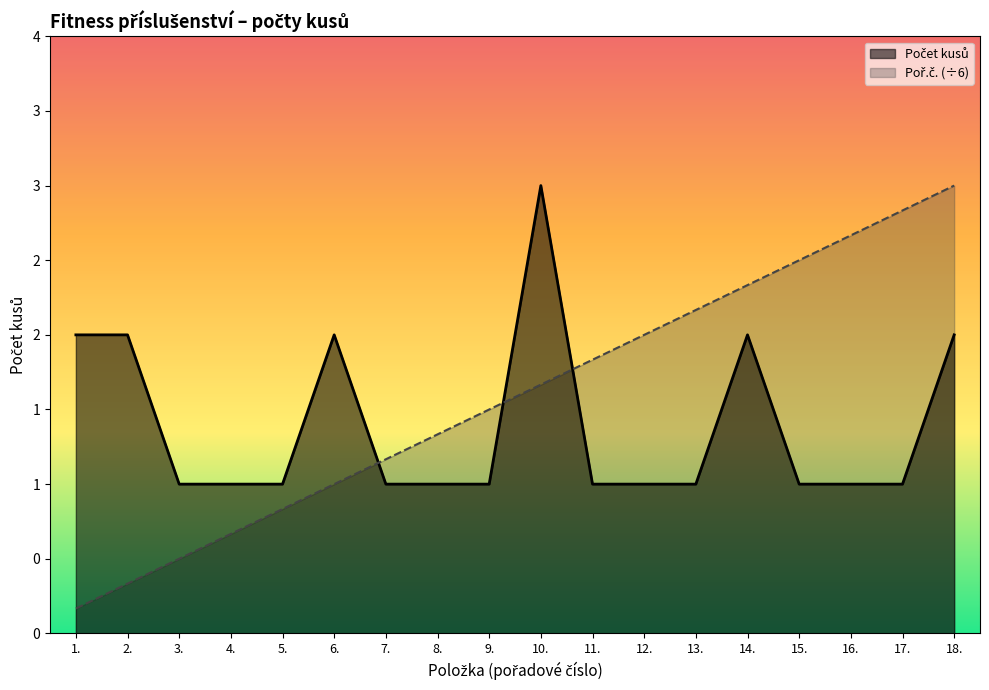

List the series in order of their overall mean, lowest first.

Počet kusů, Poř.č.